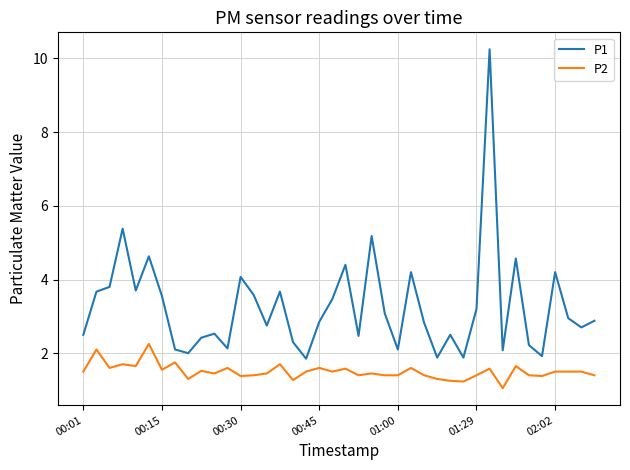

Which series has the largest range (max minus min)?

P1